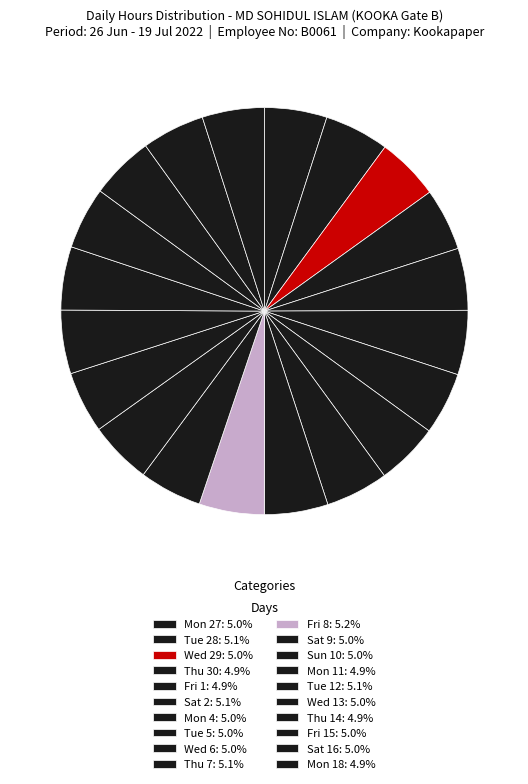

How many slices are in this pie chart?

20